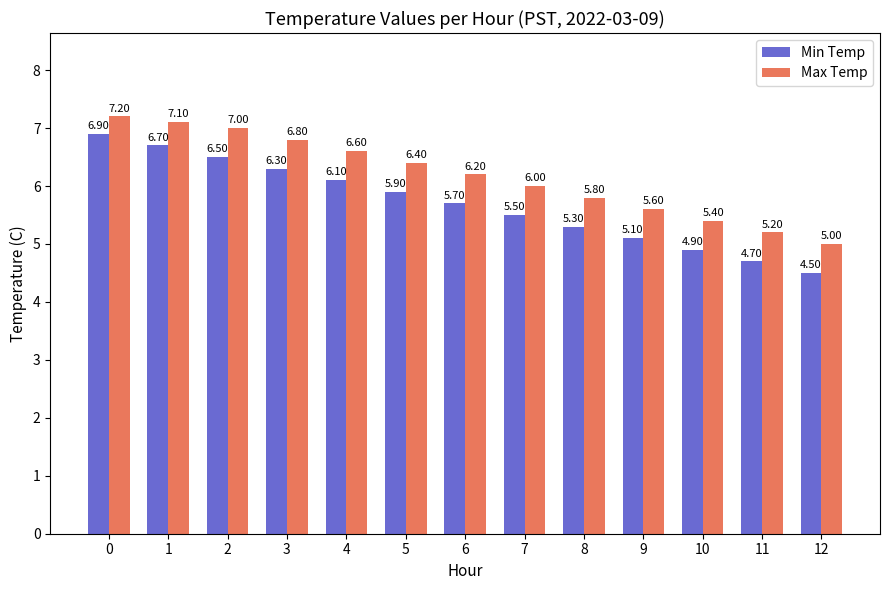

What is the average value of the Min Temp series?

5.7